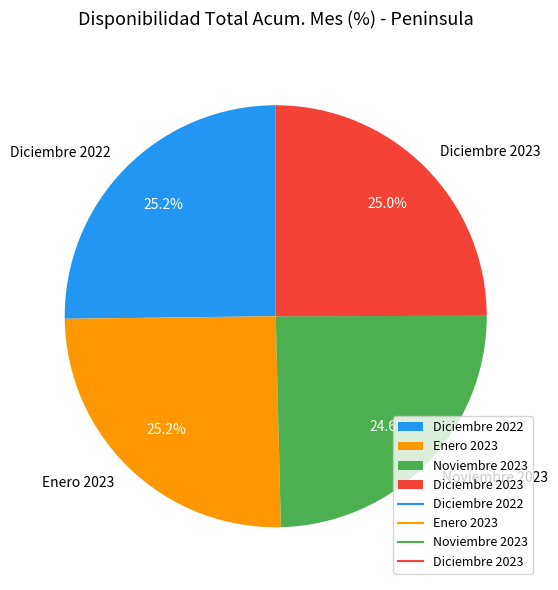

What portion of the pie excludes Diciembre 2022?

74.8%